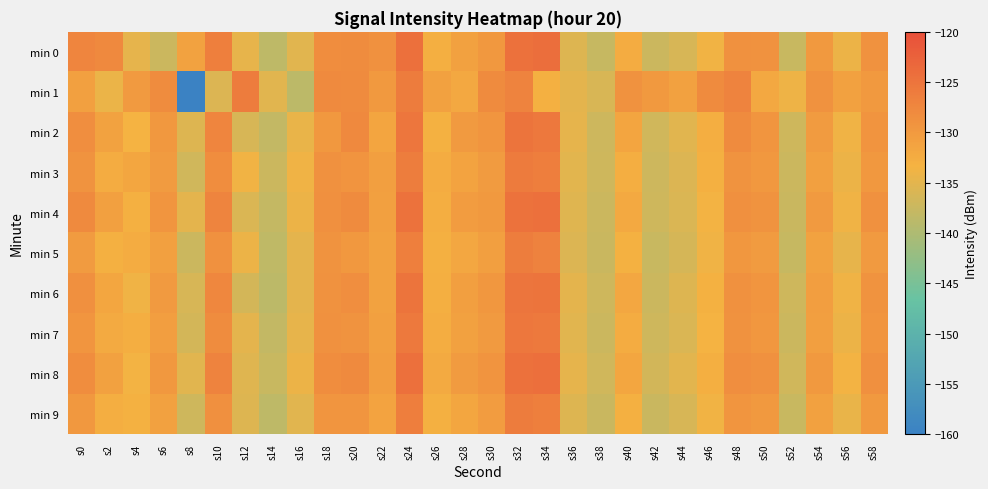

Which series has the largest total across all categories?

min 8